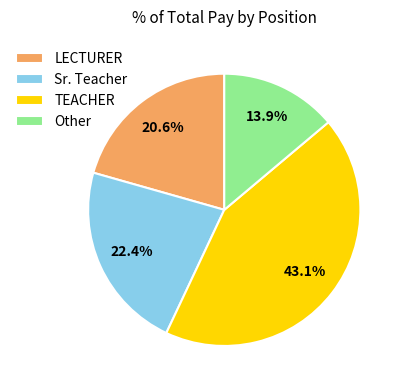

Which has a higher value, TEACHER or LECTURER?

TEACHER